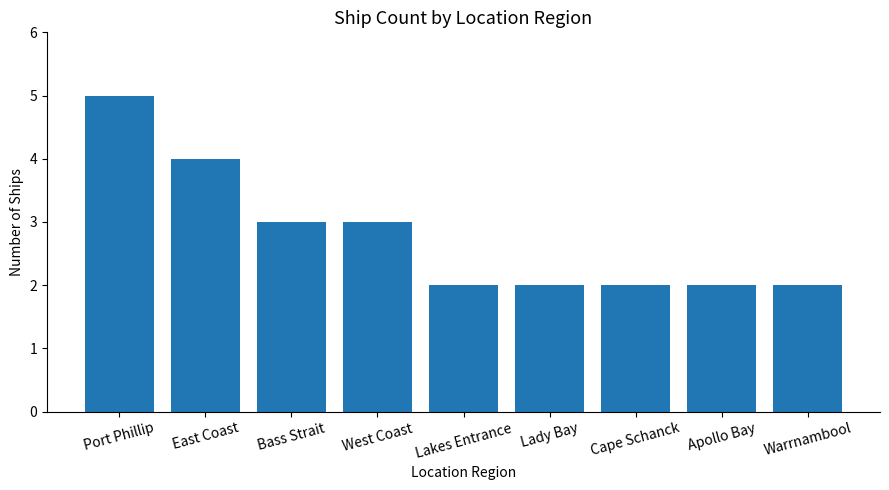

Is it true that the value at West Coast is 5?

False